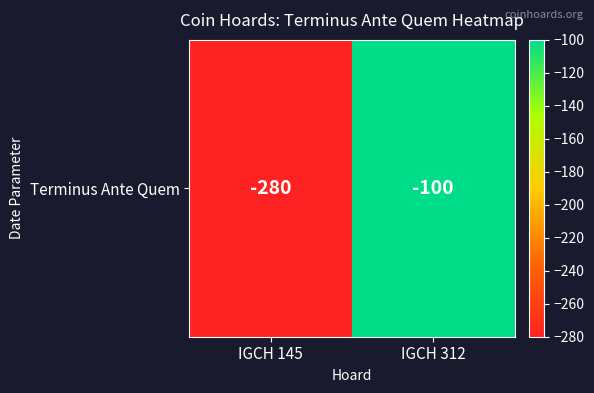

What is the sum of all values?

-380